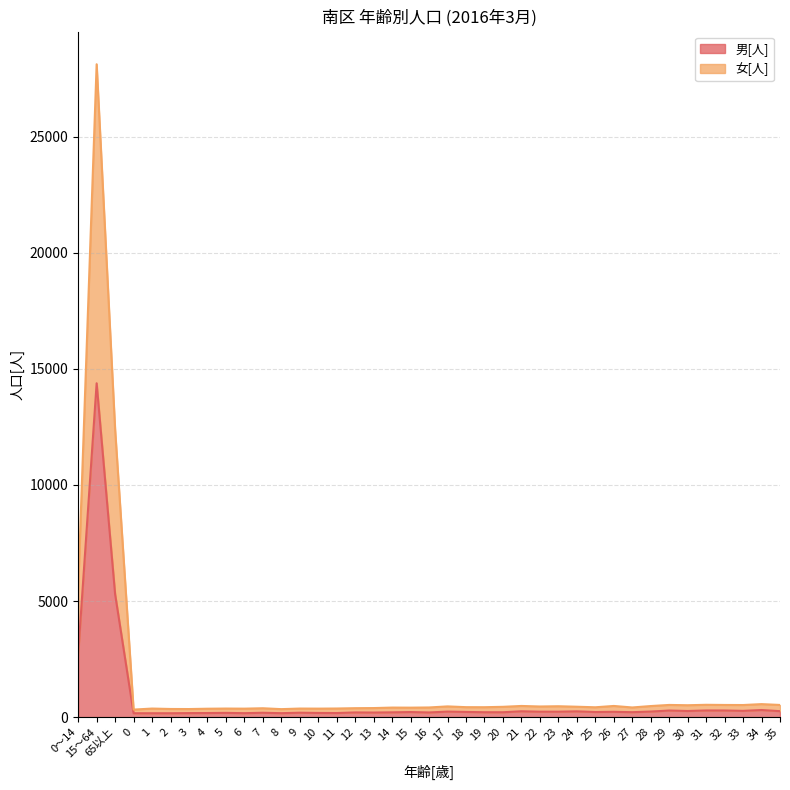

Is it true that 女[人] equals 531 at 31?

True